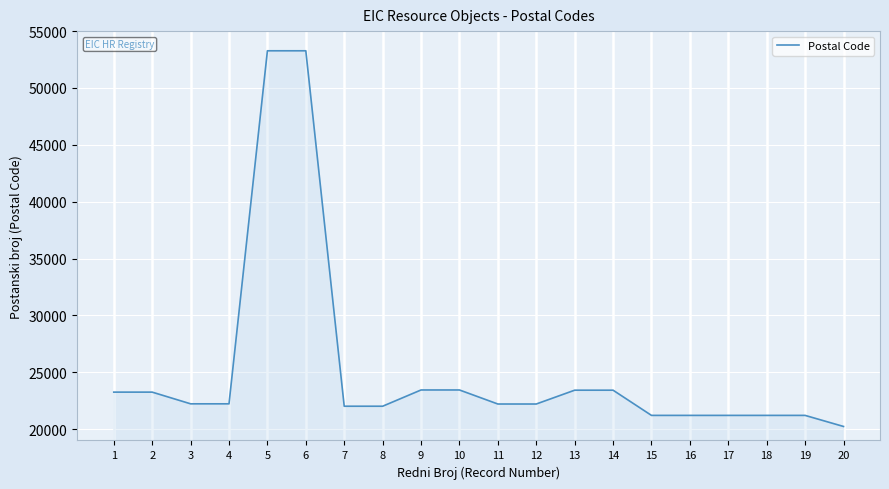

What is the sum of the values at 17 and 10?

44644